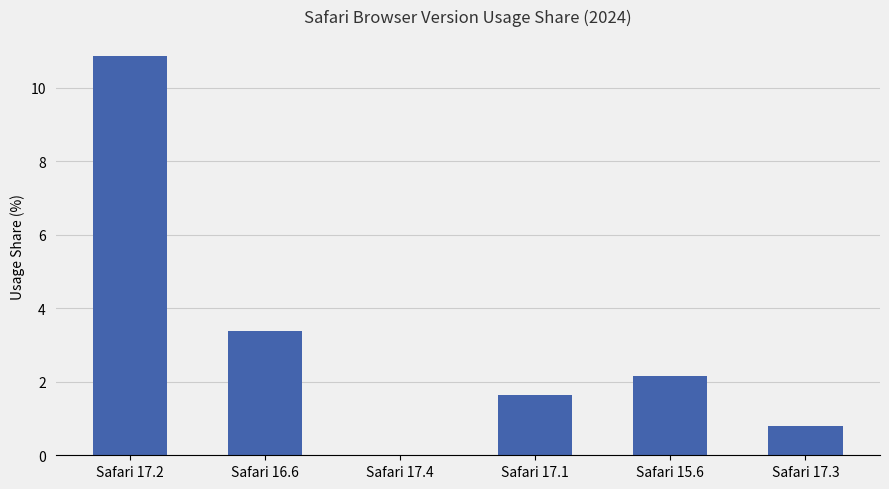

What is the sum of the values at Safari 17.1 and Safari 16.6?

5.0